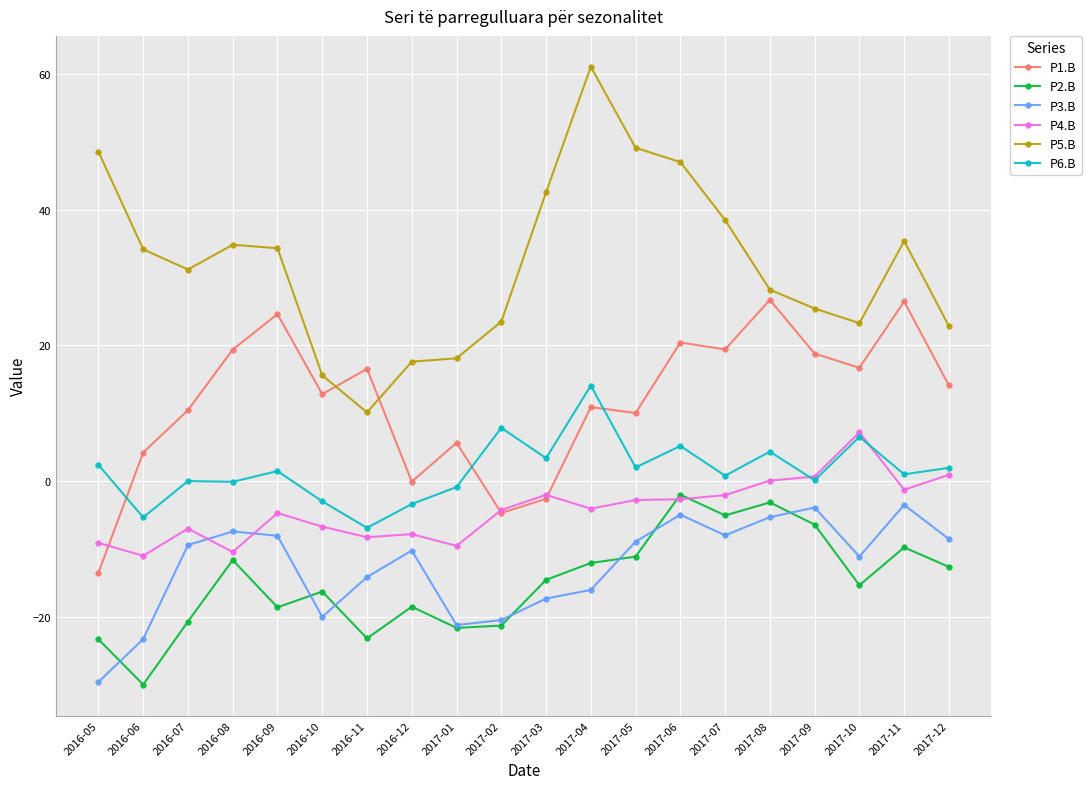

What is the difference between the maximum and minimum values in the P5.B series?

50.9